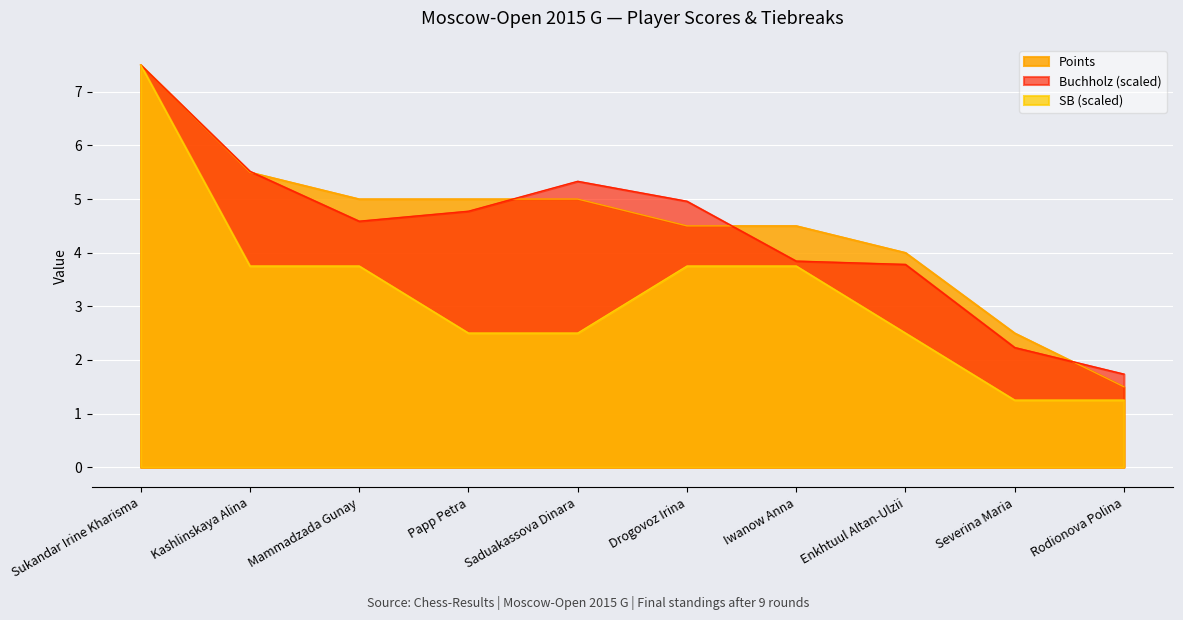

Where is Buchholz nearest to the value 4?

Iwanow Anna